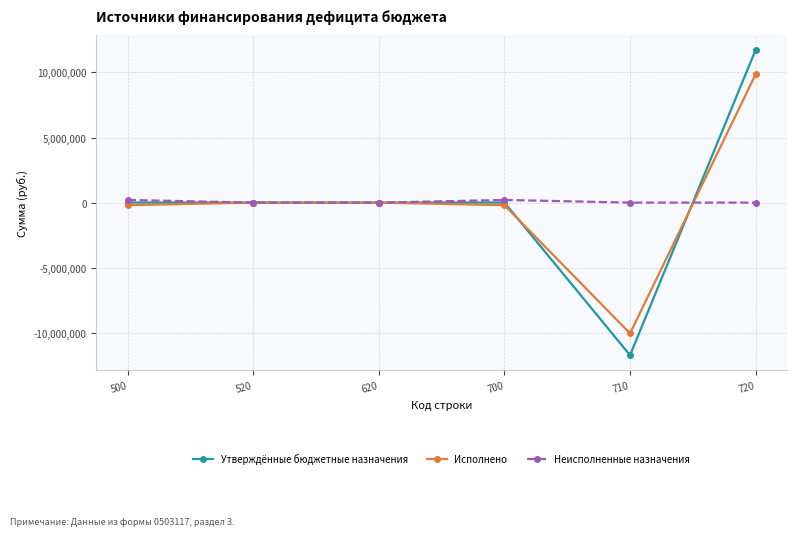

The value of Утверждённые бюджетные назначения at 720 is 11729788.0. True or false?

True